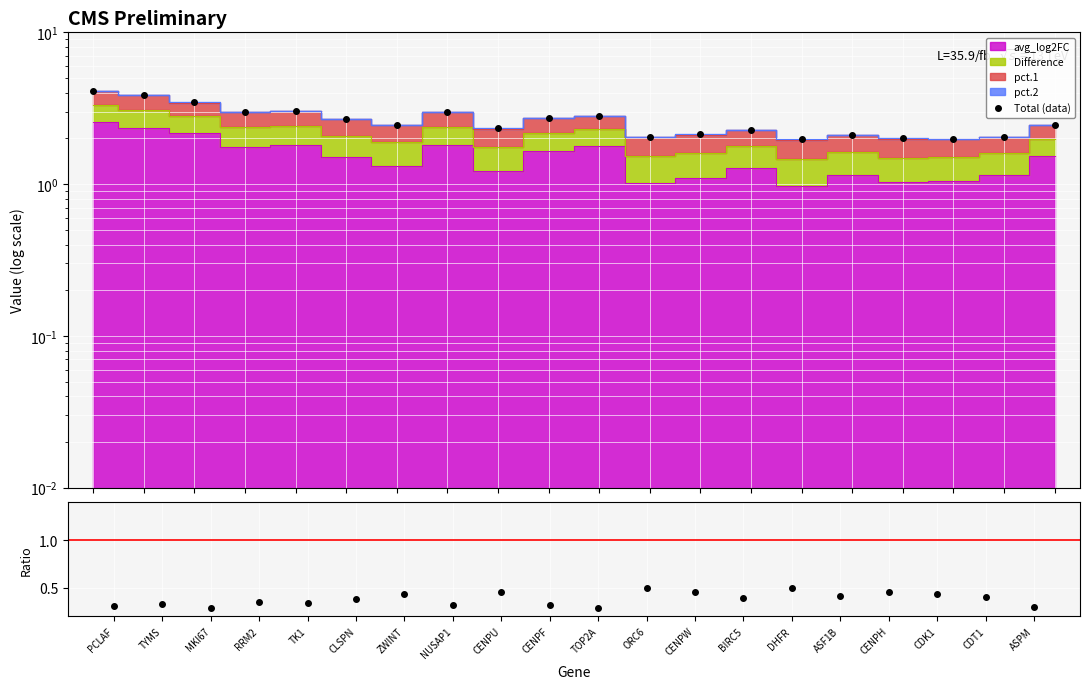

The value of Difference/avg_log2FC at MKI67 is 0.3. True or false?

True